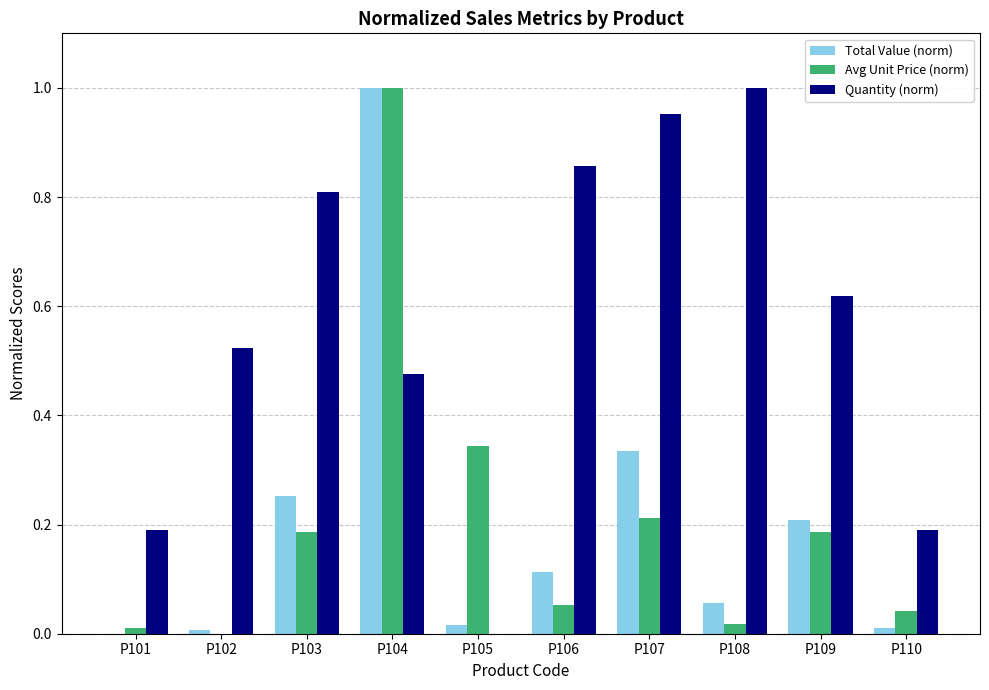

At which category is the sum across all series the highest?

P104